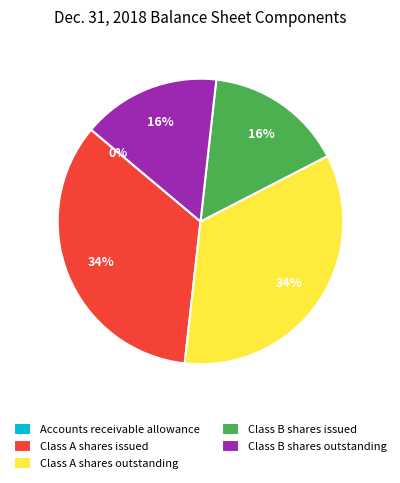

Approximately how many times larger is the value at Class B shares outstanding compared to Class A shares issued?

0.5